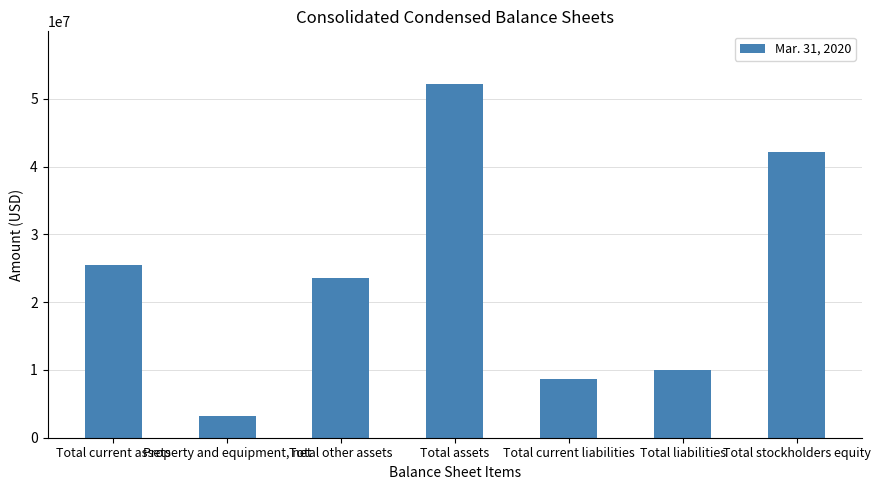

What is the ratio of the value at Total current liabilities to the value at Total stockholders equity?

0.2